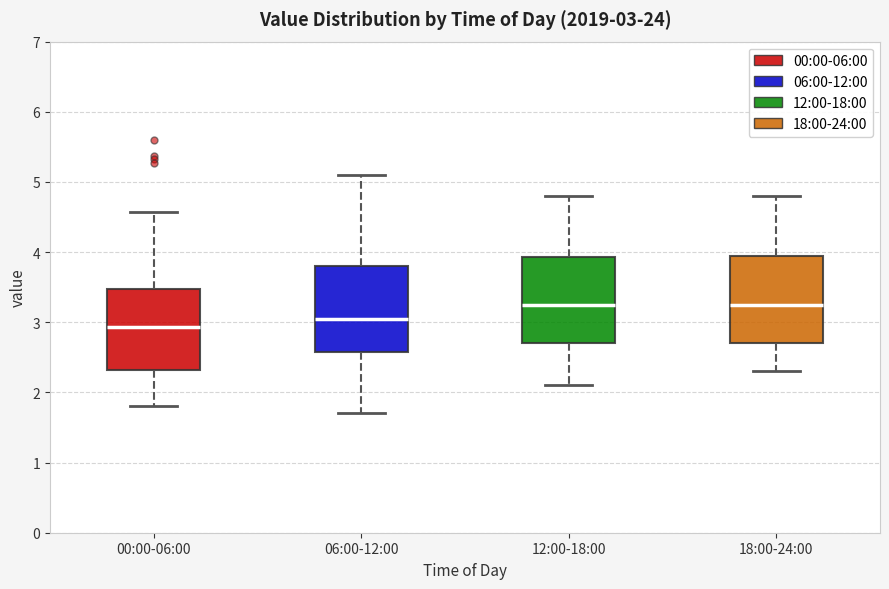

Which box has the lowest median line?

00:00-06:00